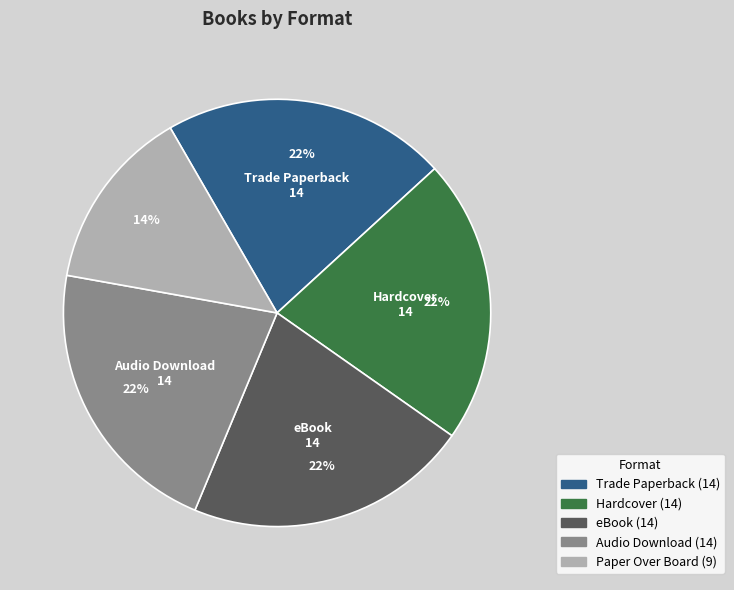

To the nearest percent, what is the difference between the largest and smallest slice percentages?

8%